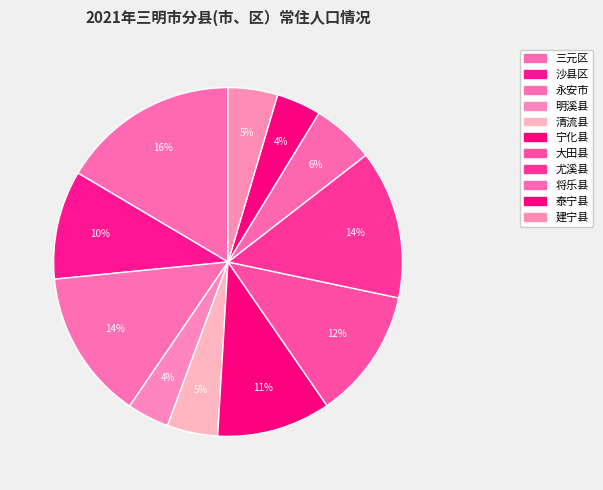

To the nearest percent, what is the combined percentage of 泰宁县 and 大田县?

16%